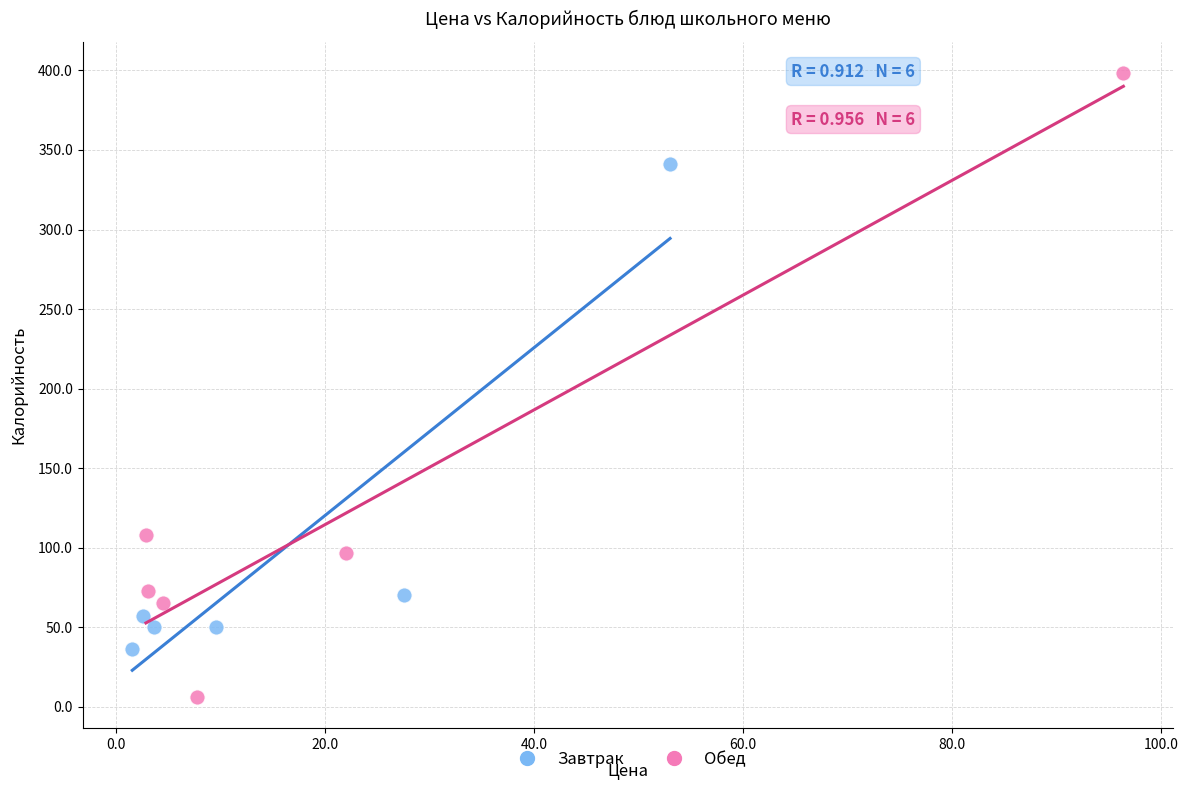

Which series has the largest Y range (max minus min)?

Обед